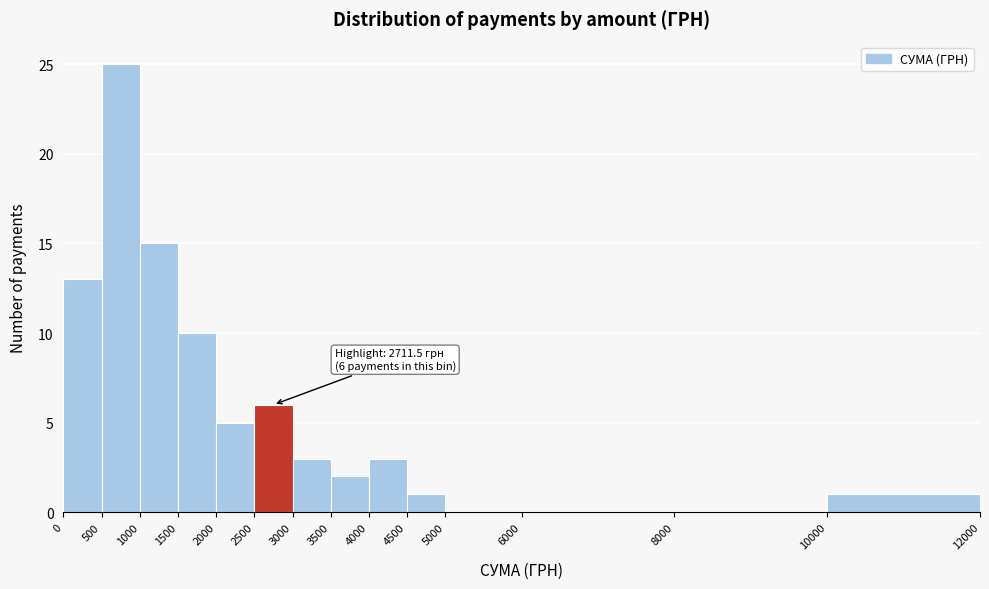

Over which range of the x-axis is the bar tallest?

500 to 1000